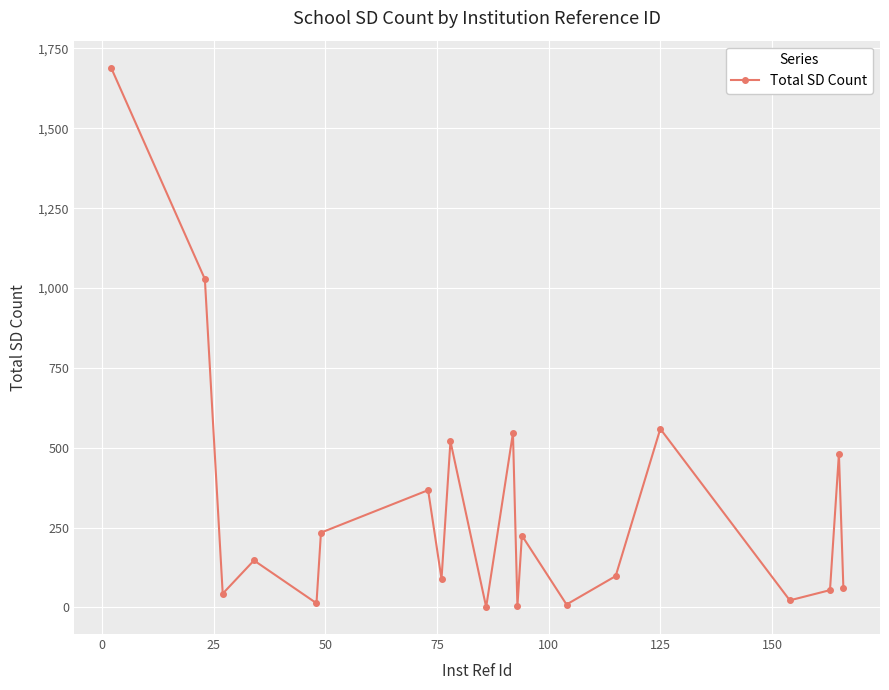

What is the difference between the second highest and second lowest values?

1024